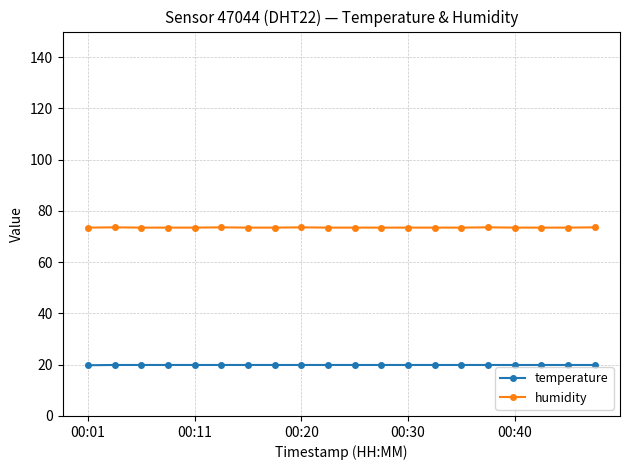

What is the value of the humidity point at the 14th from the left?

73.5